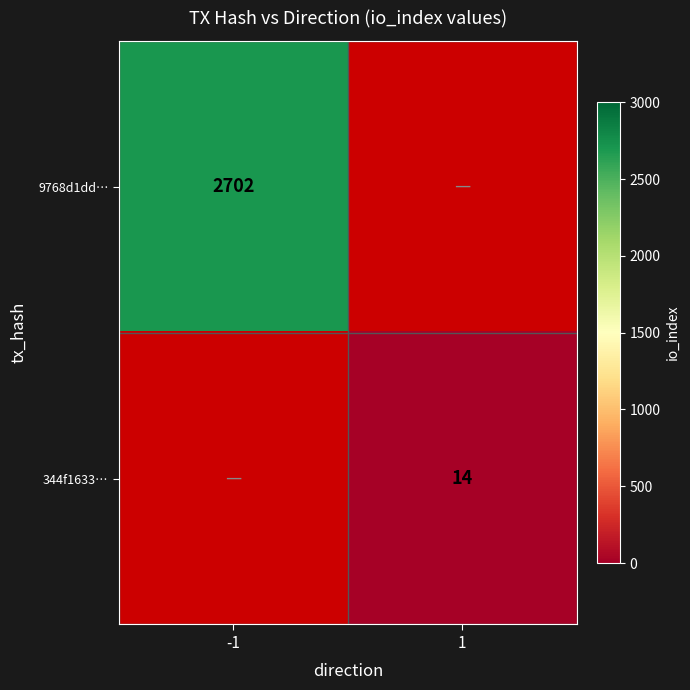

The value of 9768d1dd… at -1 is 629.1. True or false?

False